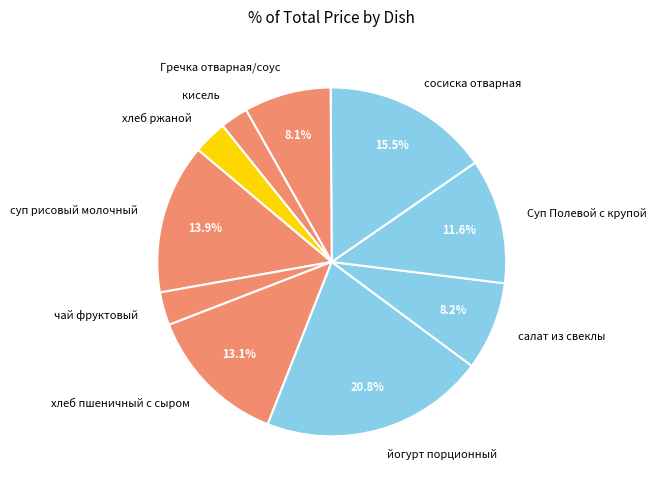

What portion of the pie excludes Суп Полевой с крупой?

88.4%